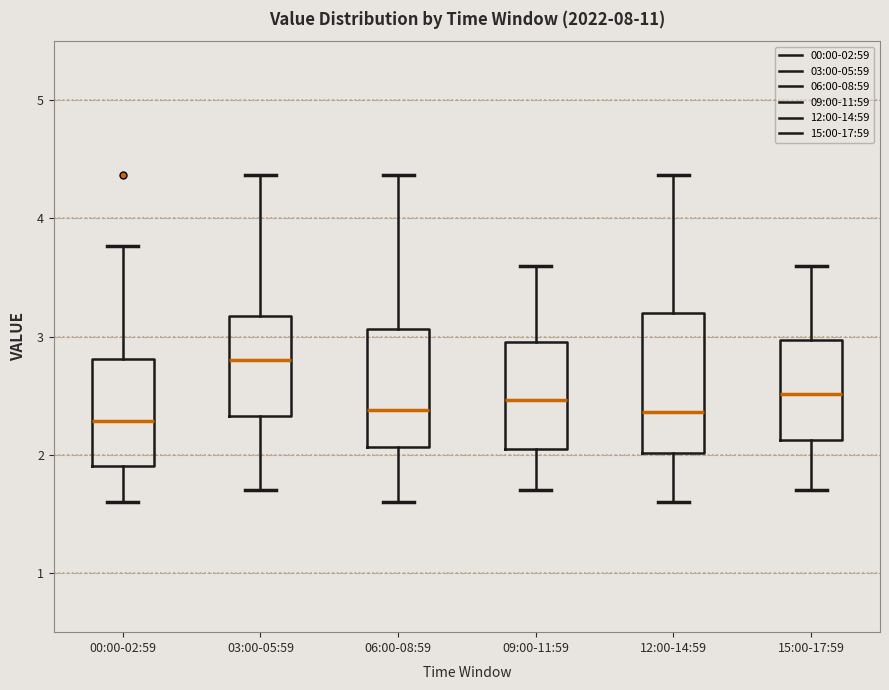

Where does the median line of the box for 00:00-02:59 sit on the y-axis? The values are not printed on the chart, so give them approximately, as read against the axis.

2.3